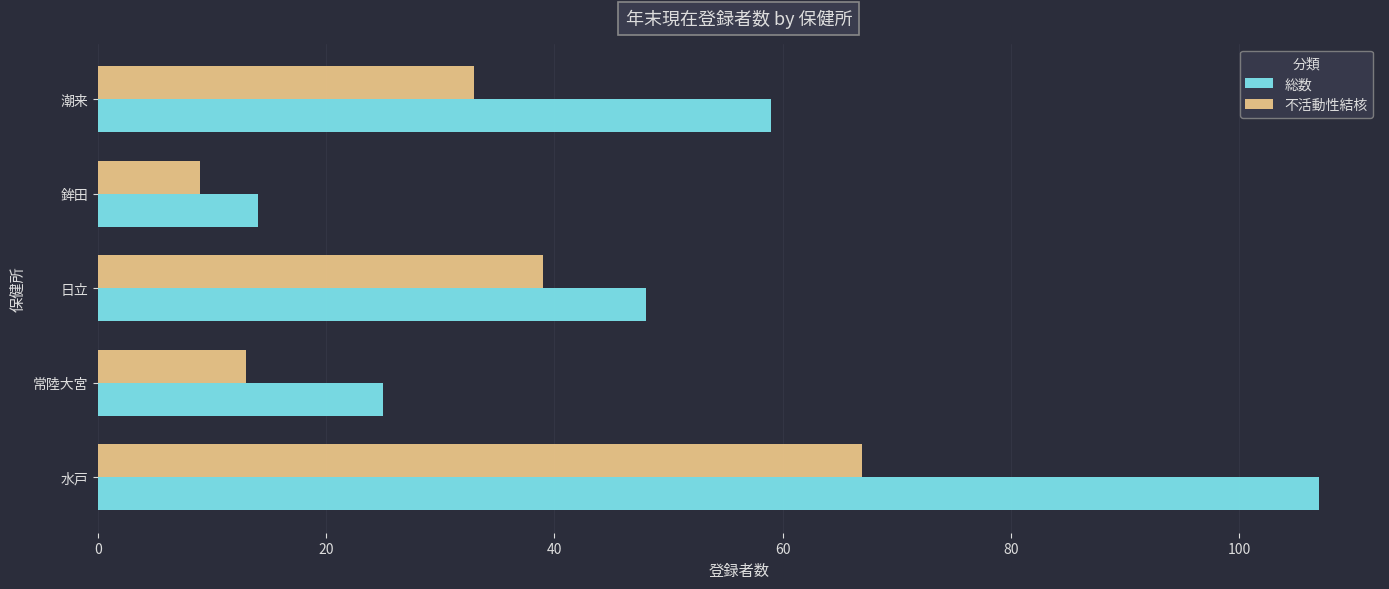

Rank the categories by 不活動性結核 value from highest to lowest.

水戸, 日立, 潮来, 常陸大宮, 鉾田